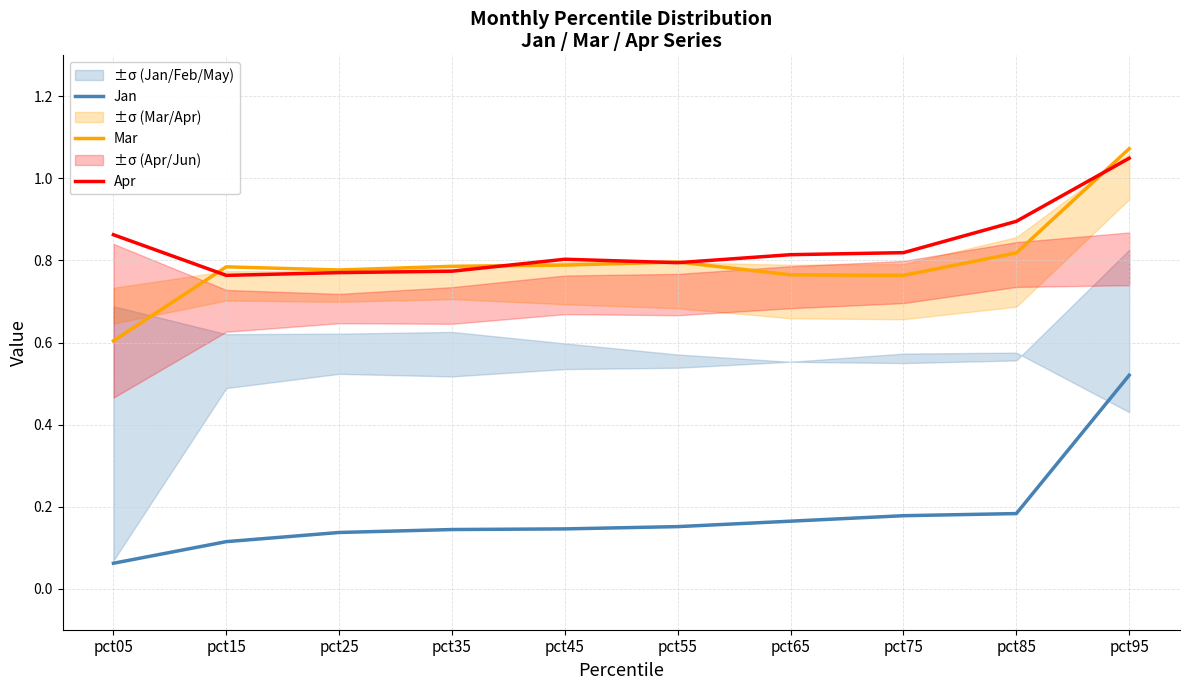

Reading left to right, extract all data points from this chart.

Jan: 0.1	0.1	0.1	0.1	0.1	0.2	0.2	0.2	0.2	0.5
Mar: 0.6	0.8	0.8	0.8	0.8	0.8	0.8	0.8	0.8	1.1
Apr: 0.9	0.8	0.8	0.8	0.8	0.8	0.8	0.8	0.9	1.0